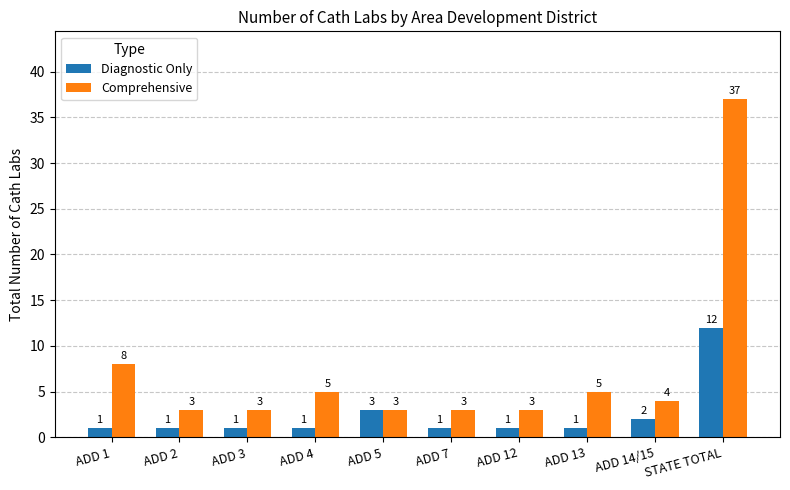

What position from the right is ADD 3?

8